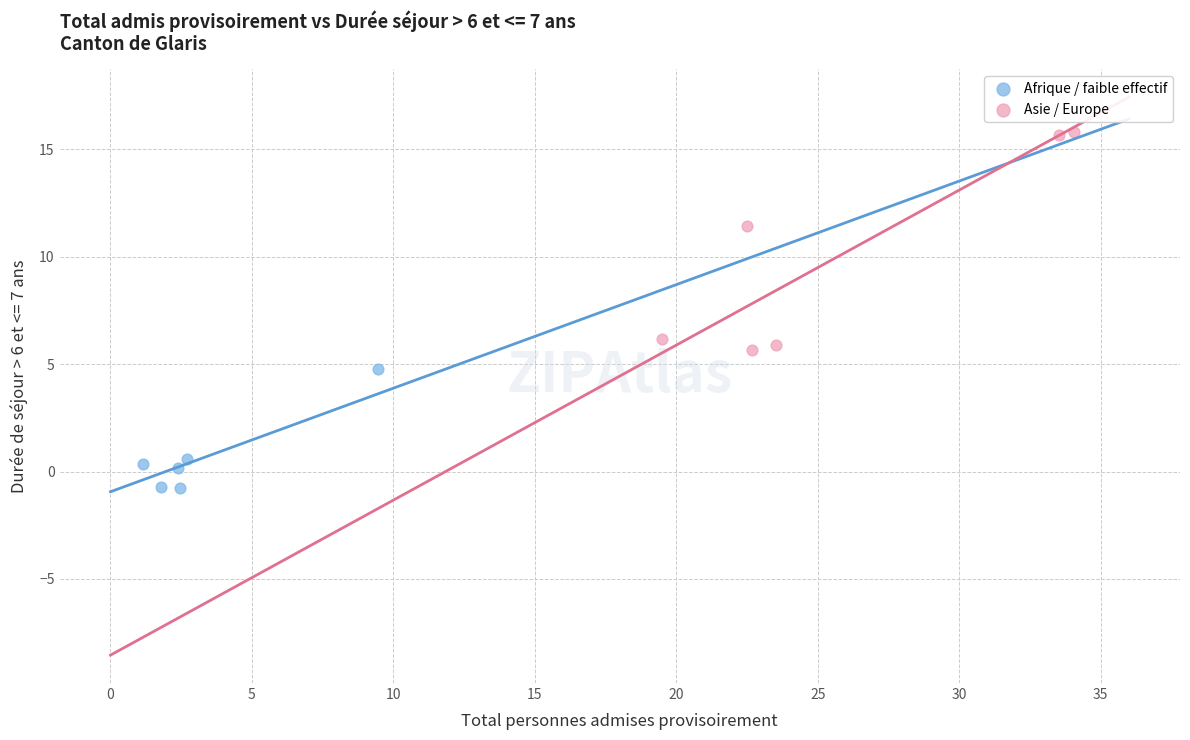

Which series contains the highest Y value?

Asie / Europe